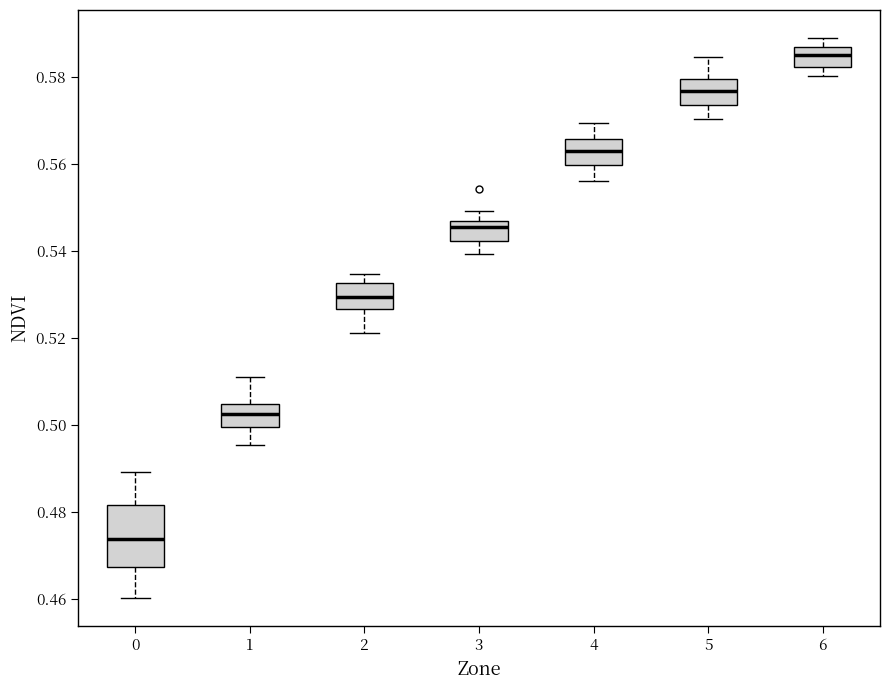

Reading left to right, read every box against the y-axis: the position of its median line, the range the box covers, and the ends of its whiskers. The values are not printed on the chart, so give them approximately, as read against the axis.

0: median 0.474, box 0.468 to 0.482, whiskers 0.460 to 0.490
1: median 0.502, box 0.500 to 0.504, whiskers 0.496 to 0.510
2: median 0.530, box 0.526 to 0.532, whiskers 0.522 to 0.534
3: median 0.546 (just below the box's upper edge), box 0.542 to 0.546, whiskers 0.540 to 0.550
4: median 0.562, box 0.560 to 0.566, whiskers 0.556 to 0.570
5: median 0.576, box 0.574 to 0.580, whiskers 0.570 to 0.584
6: median 0.586 (inside the box), box 0.582 to 0.586, whiskers 0.580 to 0.588